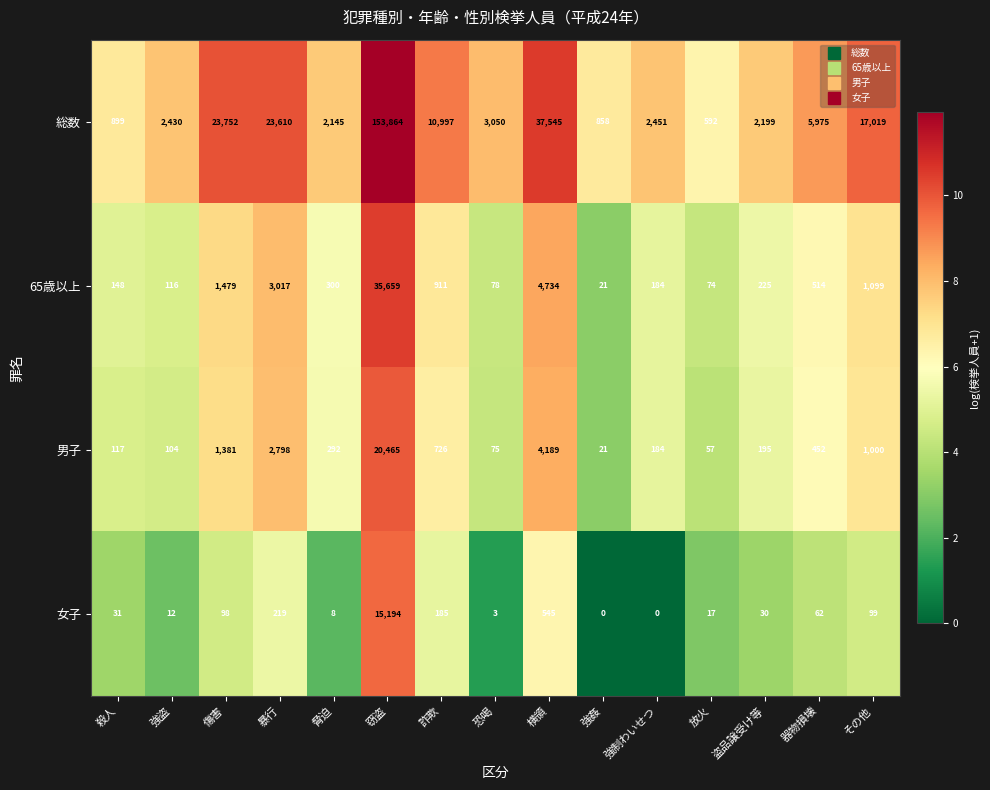

Where is 65歳以上 nearest to the value 17840?

横領